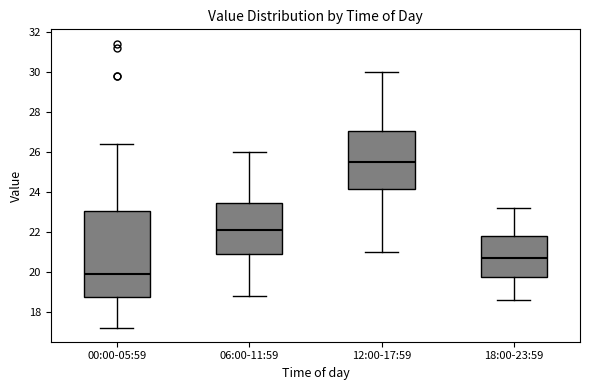

Comparing the boxes themselves (not the whiskers), which one is the tallest?

00:00-05:59